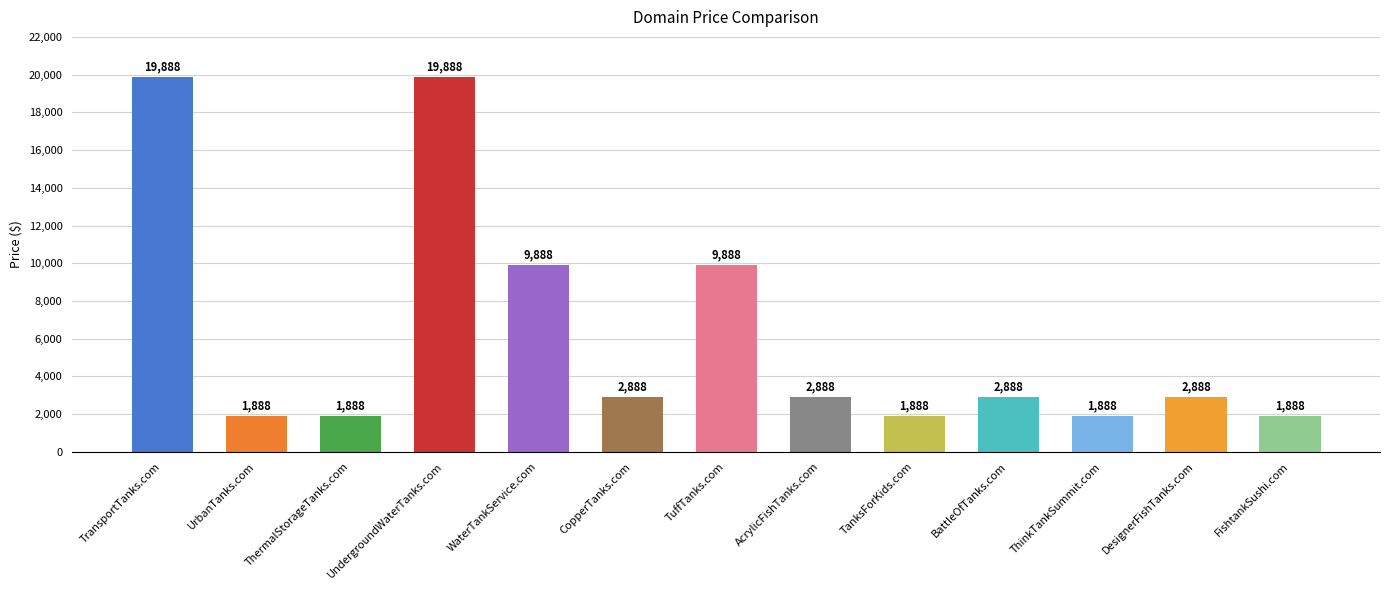

Reading left to right, list all the values displayed in this chart.

TransportTanks.com=19888	UrbanTanks.com=1888	ThermalStorageTanks.com=1888	UndergroundWaterTanks.com=19888	WaterTankService.com=9888	CopperTanks.com=2888	TuffTanks.com=9888	AcrylicFishTanks.com=2888	TanksForKids.com=1888	BattleOfTanks.com=2888	ThinkTankSummit.com=1888	DesignerFishTanks.com=2888	FishtankSushi.com=1888